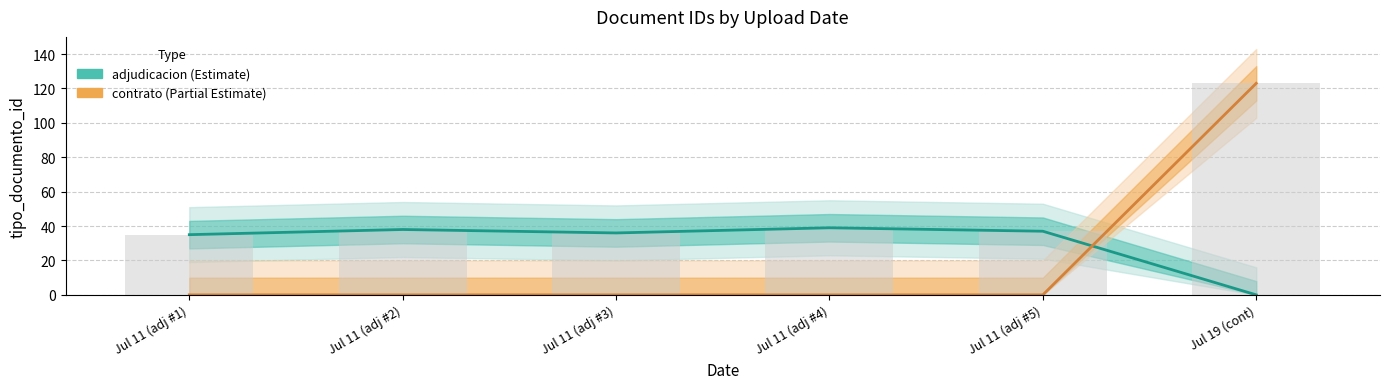

List the series in order of their overall mean, highest first.

adjudicacion (Estimate), contrato (Partial Estimate)